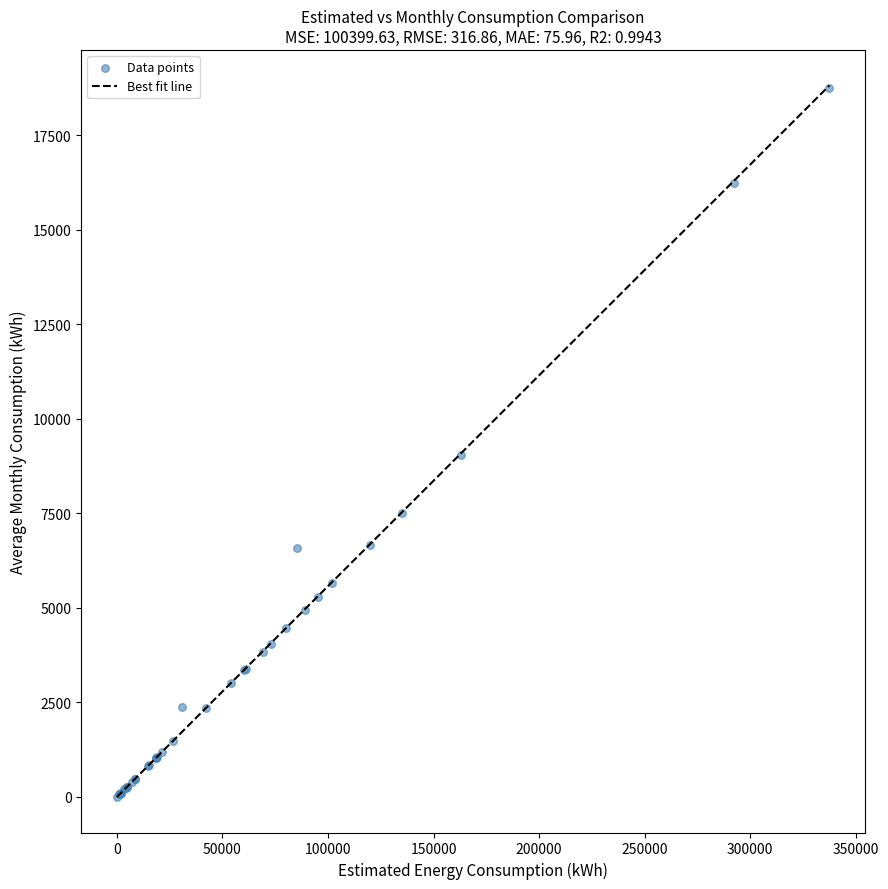

What Y value in the scatter plot is closest to 9380?

9043.3